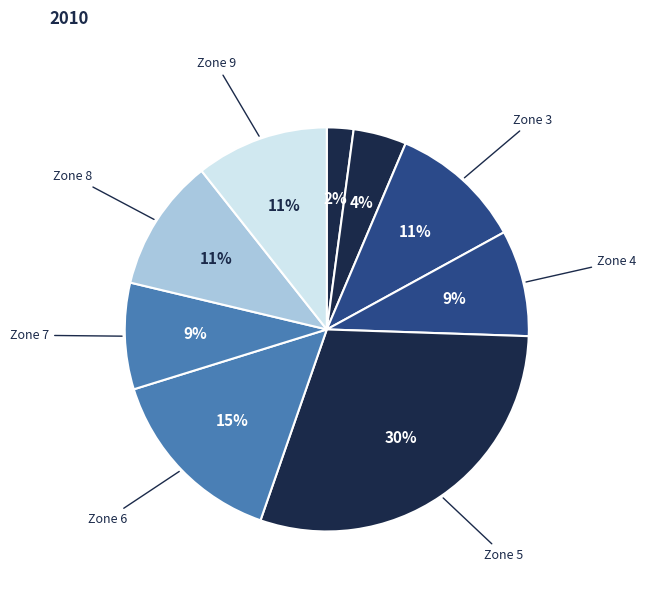

Count the number of slices in the pie.

9